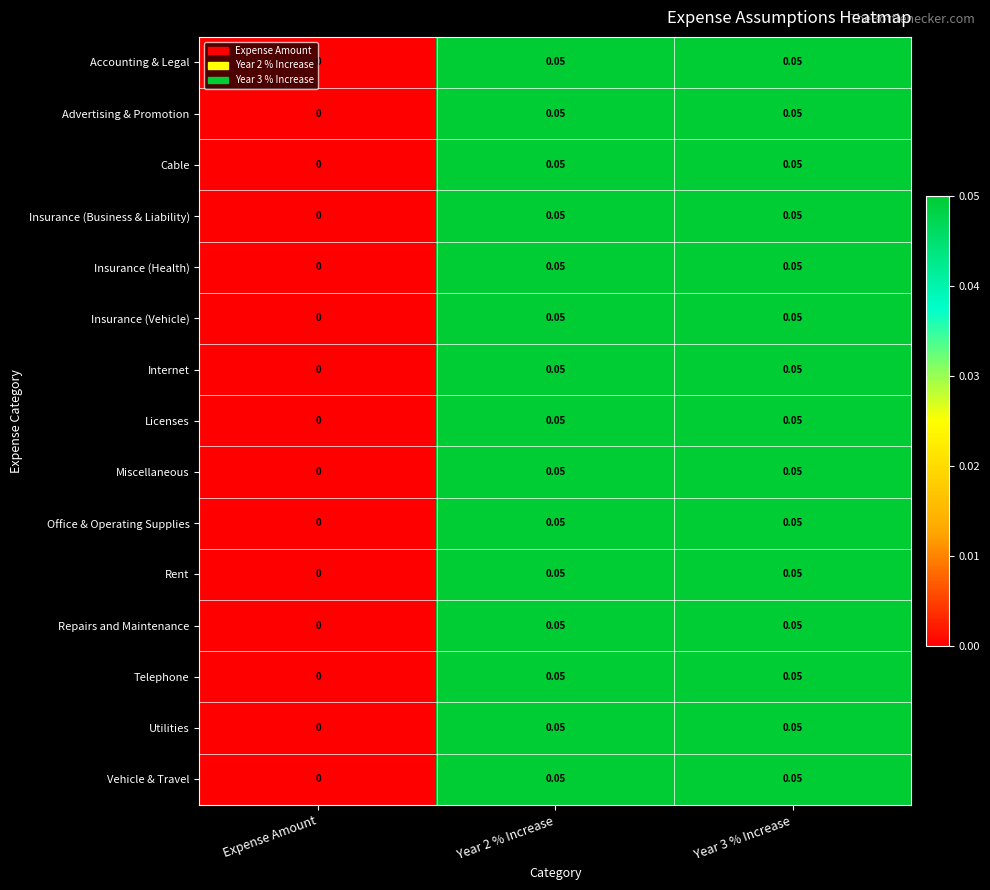

Which category has the lowest value across all series?

Expense Amount